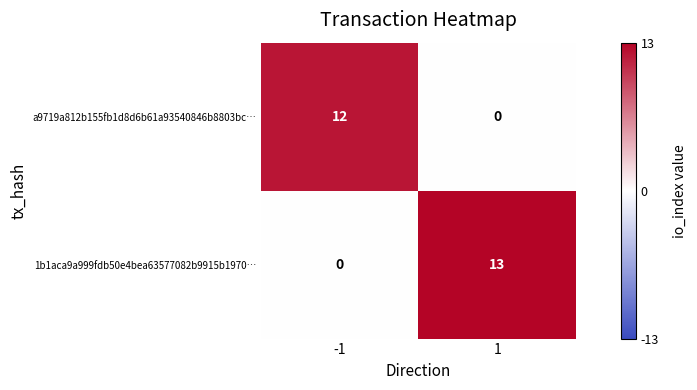

Reading left to right, transcribe all the data shown in this chart.

a9719a812b155fb1d8d6b61a93540846b8803bc…: 12	0
1b1aca9a999fdb50e4bea63577082b9915b1970…: 0	13